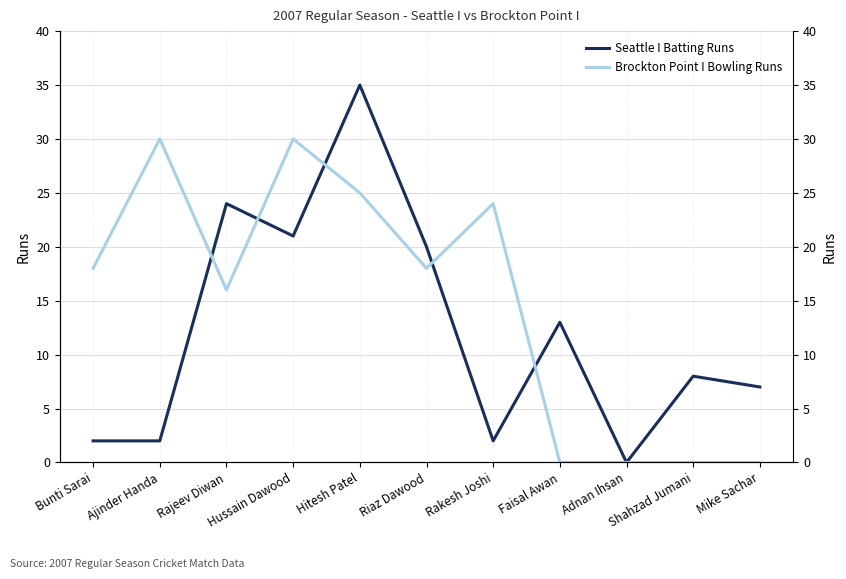

How many intersections are there between Seattle I Batting Runs and Brockton Point I Bowling Runs?

5